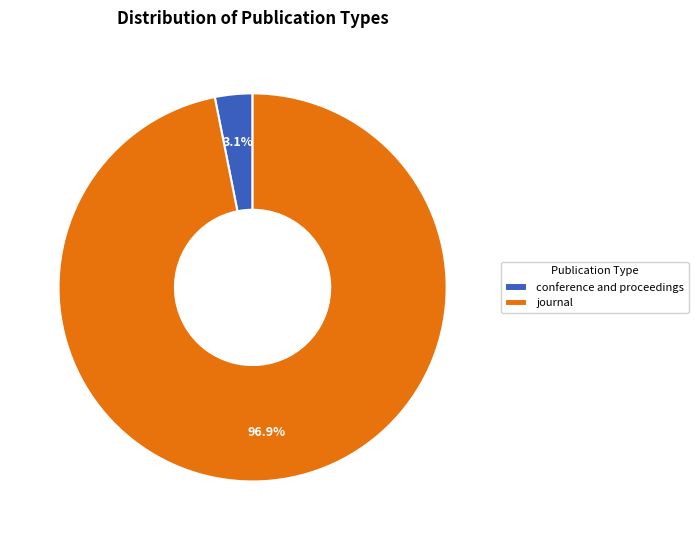

To the nearest percent, what is the average slice percentage?

50%